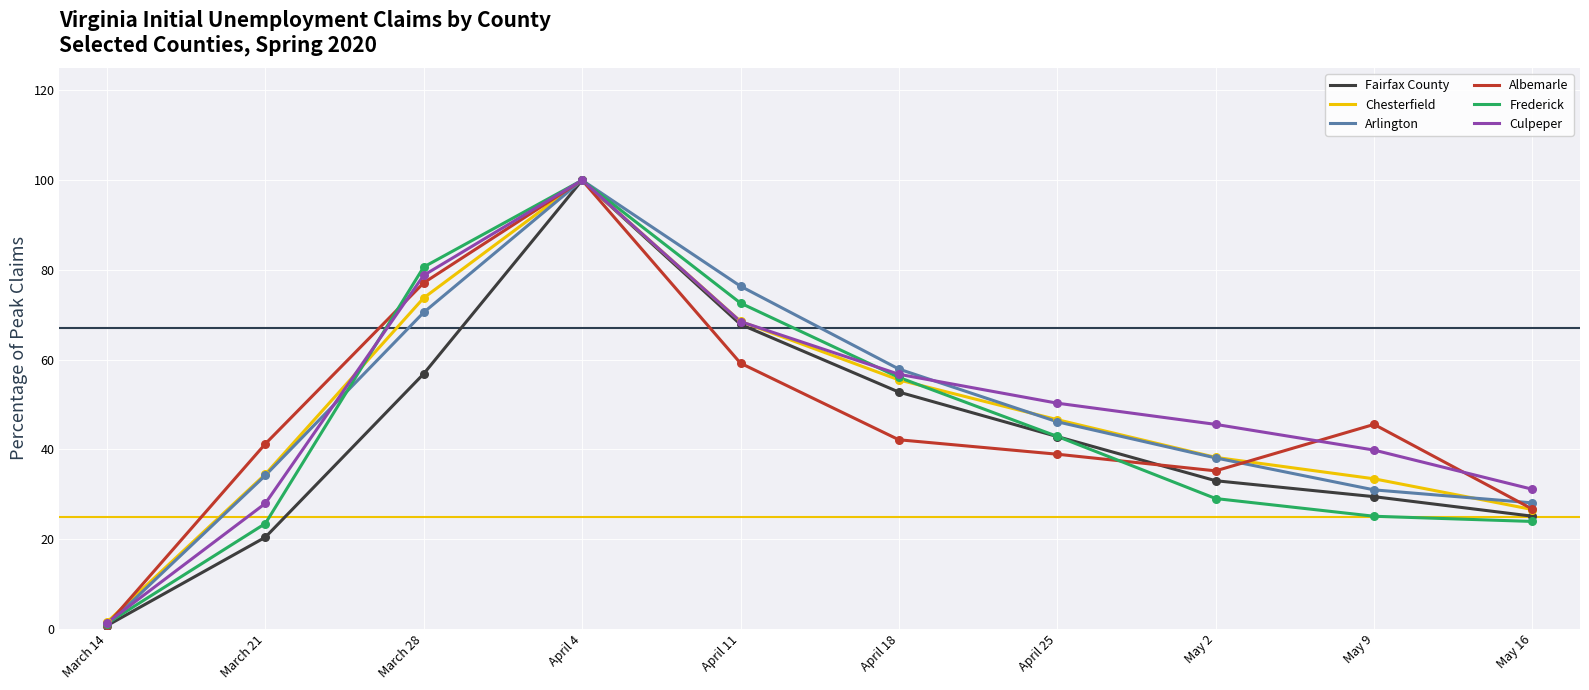

At which category is the sum across all series the highest?

April 4